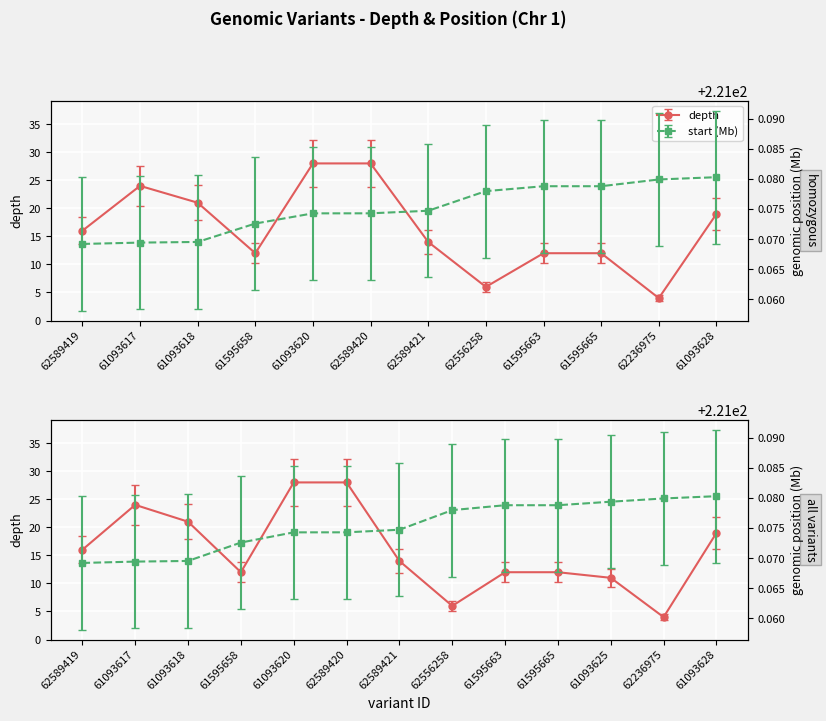

What is the label of the 1st point from the right?

61093628